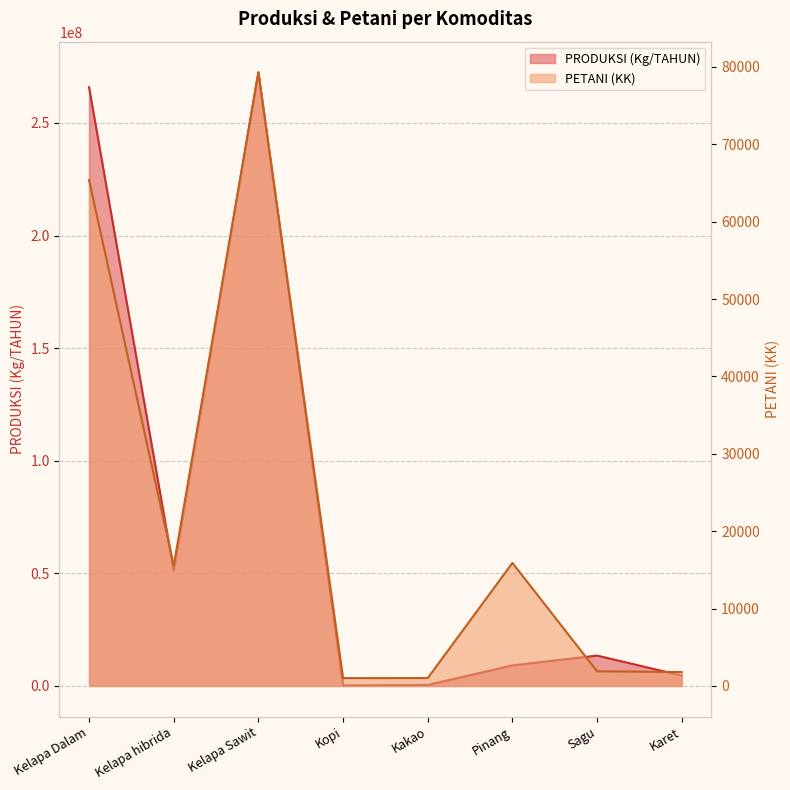

At which label does PETANI (KK) reach its peak?

Kelapa Sawit